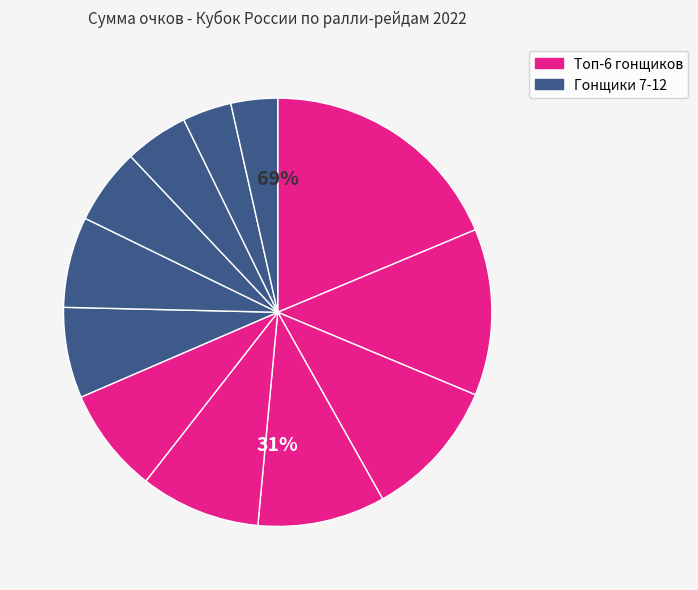

Rank the categories by value from highest to lowest.

Пузян Армен, Гадасин Борис, Новиков Андрей, Шигабутдинов Тимур, Минниханов Азат, Тузов Алексей, Мингазов Минтимер, Сибгатуллин Динар, Мордкович Дмитрий, Шилов Константин, Федорук Александр, Минниханов Раис